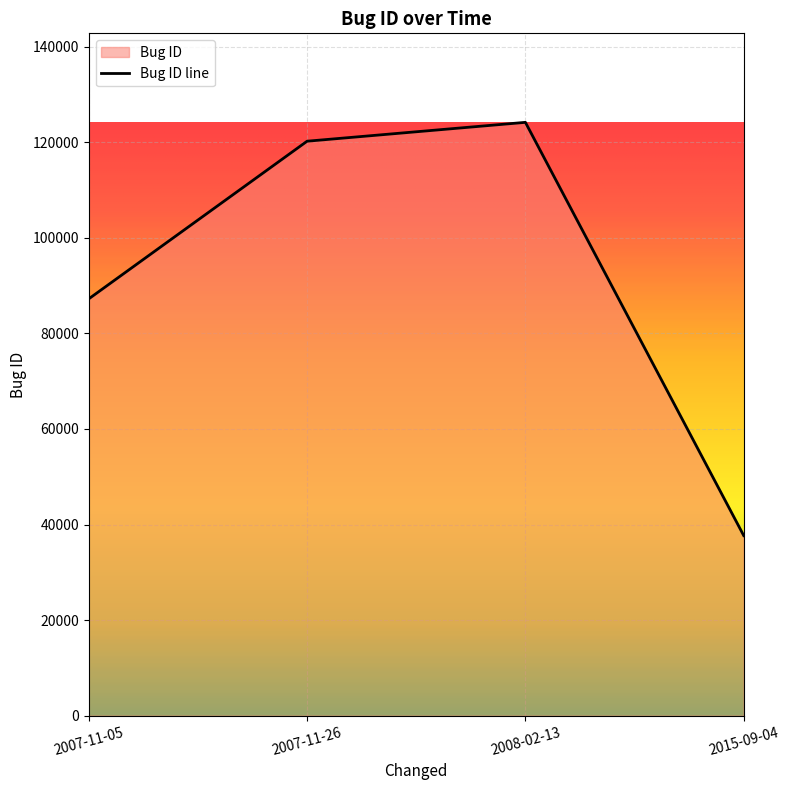

Where is the first local maximum?

2008-02-13